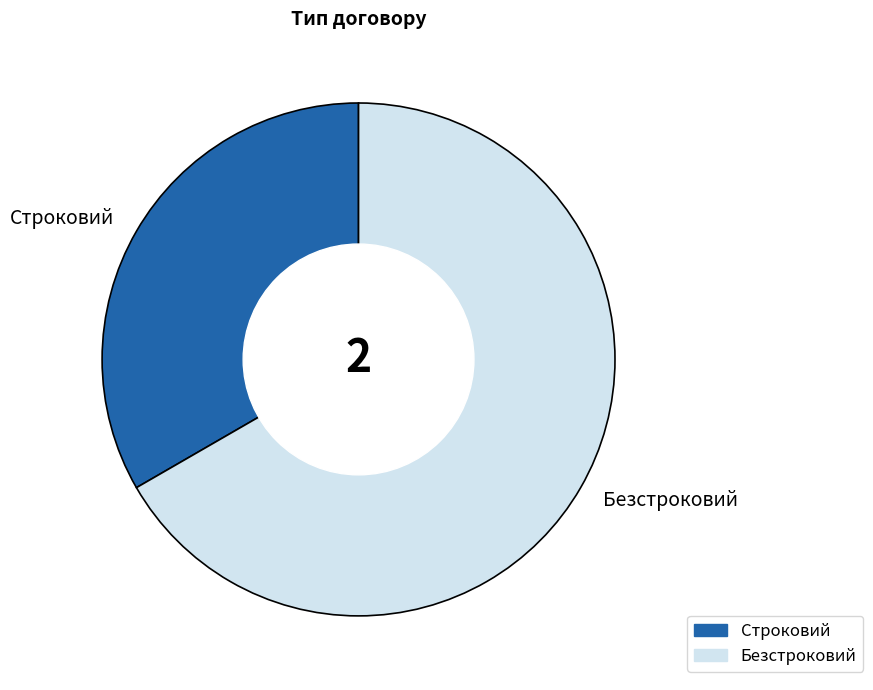

How many slices are in this pie chart?

2